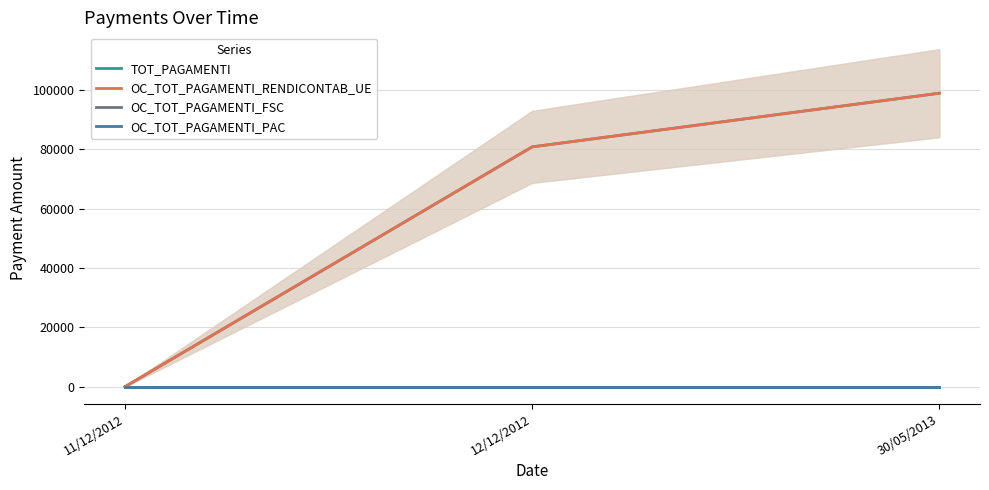

How many lines are shown in the chart?

4